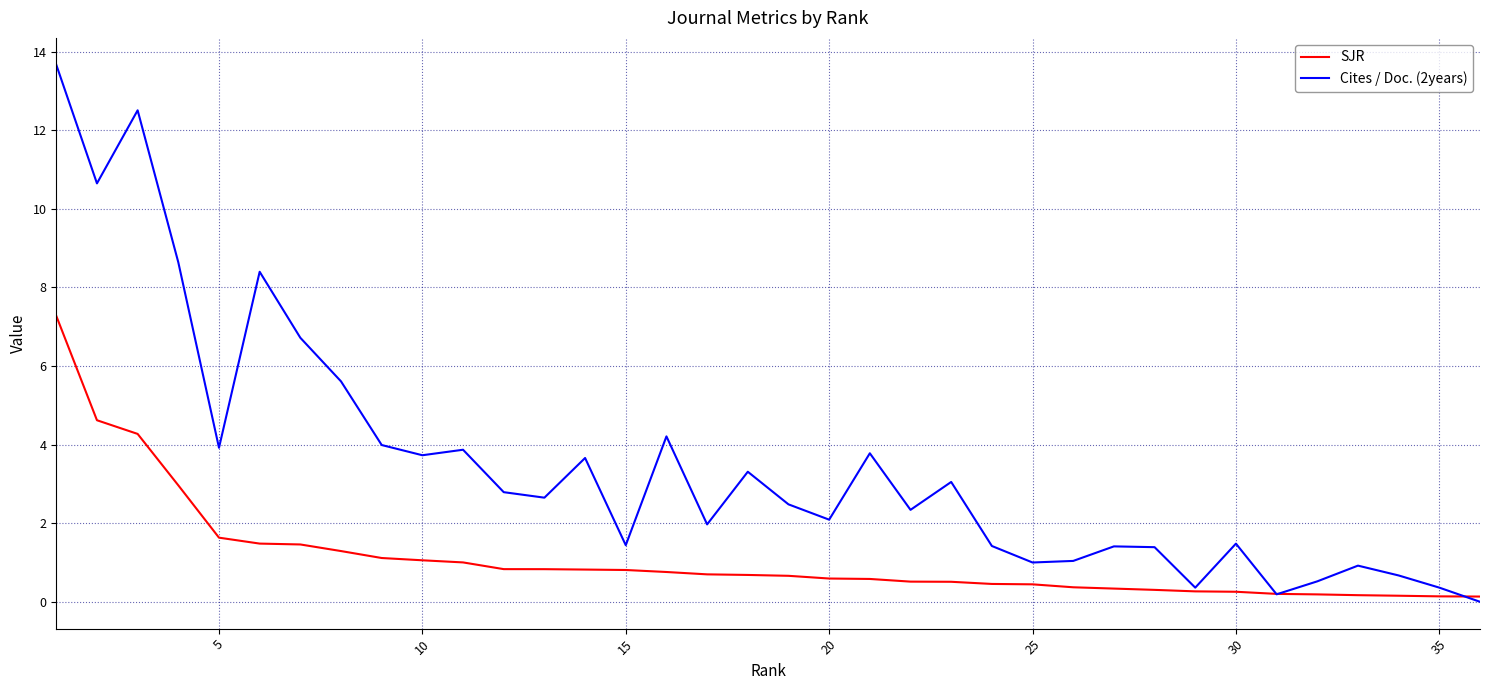

Rank the series by their maximum value, from highest to lowest.

Cites / Doc. (2years), SJR